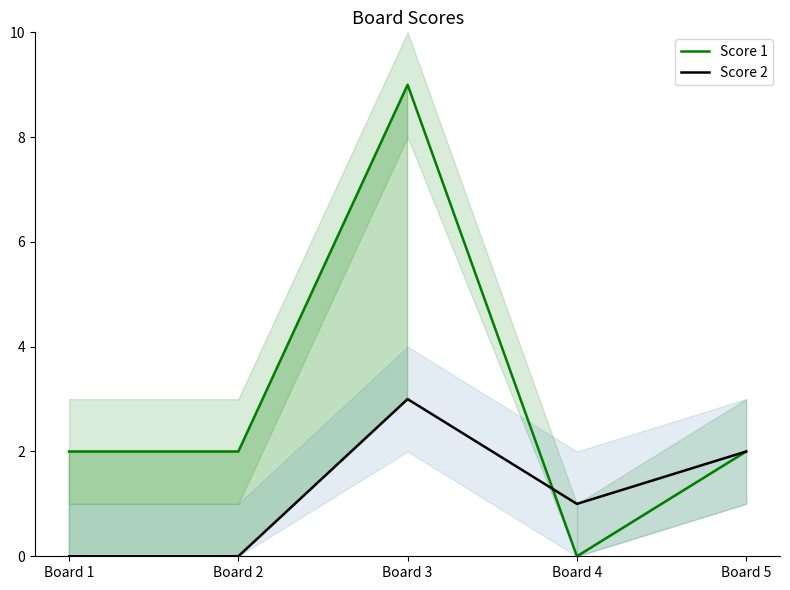

At which category does Score 2 reach its first local peak?

Board 3